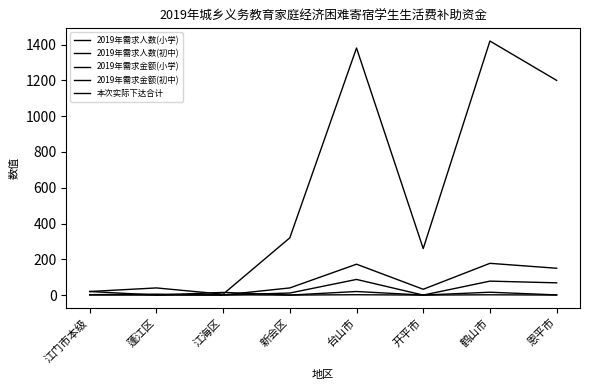

Is it true that 2019年需求金额(初中) equals 32.5 at 开平市?

True